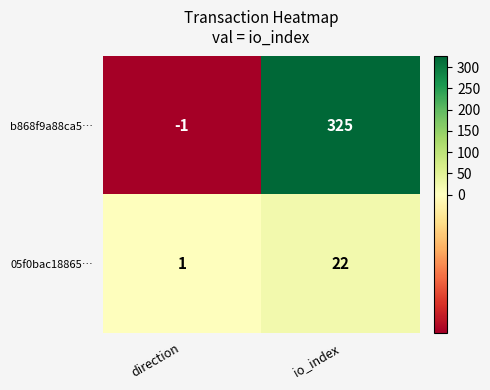

Which category has the highest value across all series?

io_index